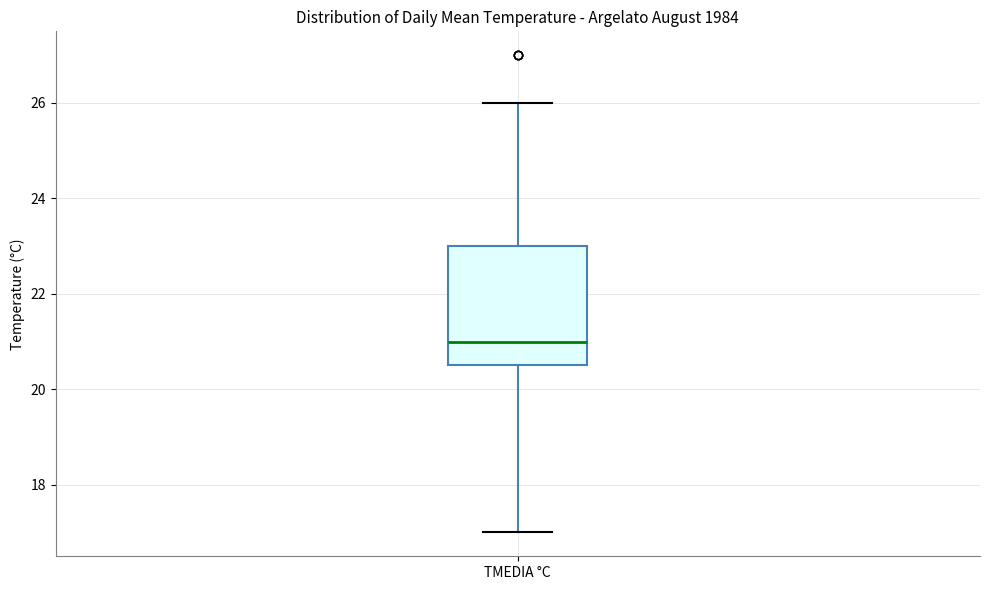

Read this box plot against the y-axis: the position of the median line, the range covered by the box, and the ends of both whiskers. The values are not printed on the chart, so give them approximately, as read against the axis.

median 21.0, box 20.6 to 23.0, whiskers 17.0 to 26.0